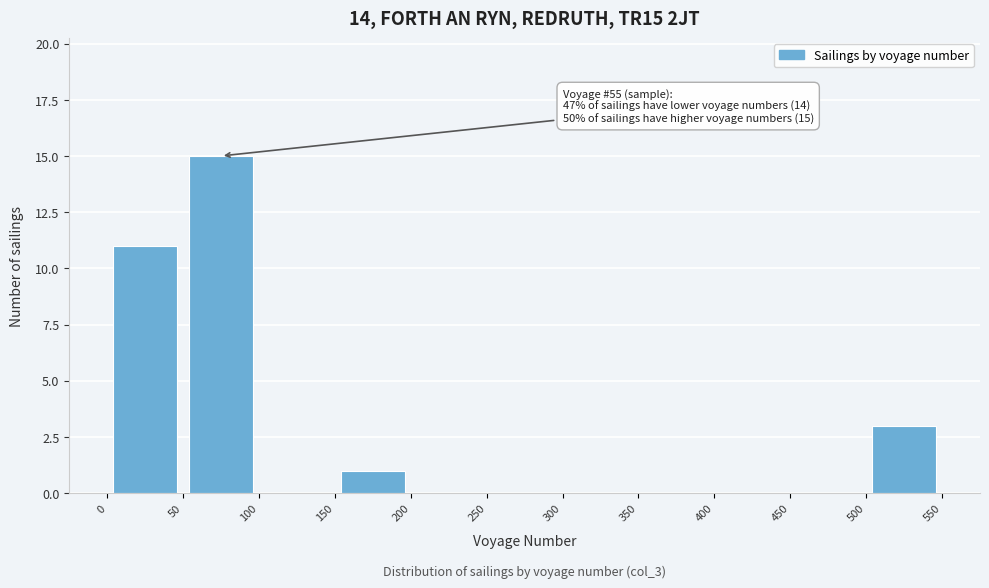

Over which range of the x-axis is the bar tallest?

50 to 100